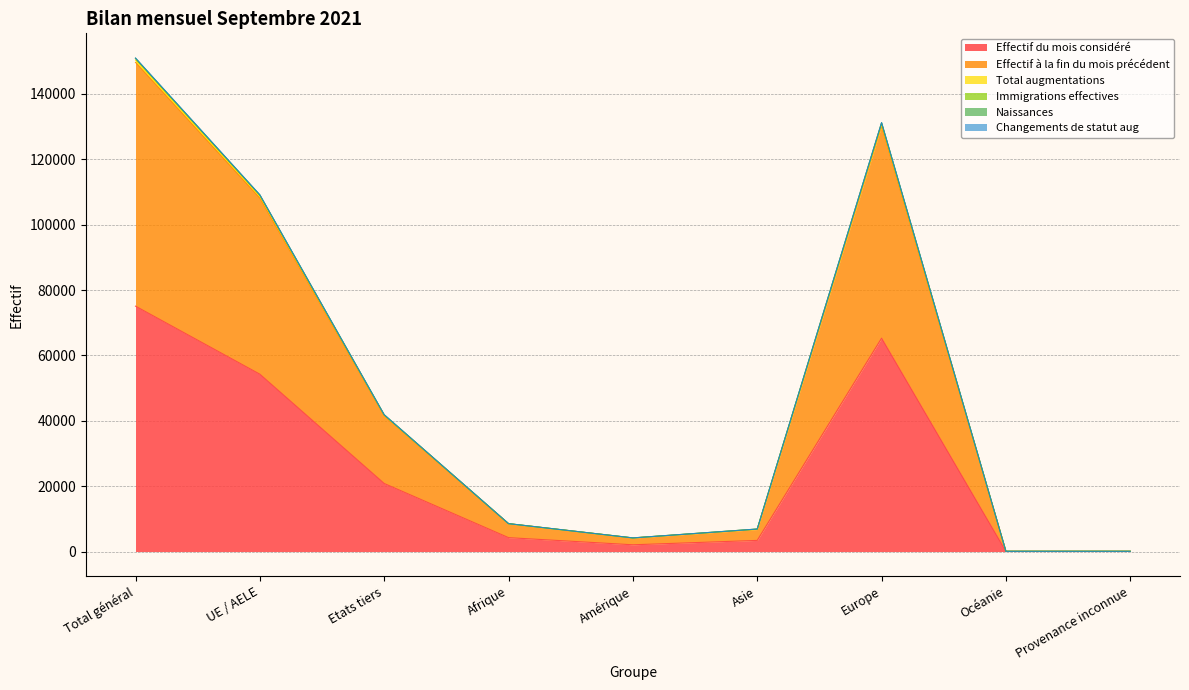

Reading left to right, extract all data points from this chart.

Effectif du mois considéré: 75057	54241	20816	4248	2063	3406	65263	38	39
Effectif à la fin du mois précédent: 149627	108125	41502	8475	4120	6732	130145	77	78
Total augmentations: 150962	109123	41839	8536	4170	6885	131216	77	78
Immigrations effectives: 150805	108997	41808	8529	4168	6879	131074	77	78
Naissances: 150307	108626	41681	8507	4147	6813	130685	77	78
Changements de statut aug: 150888	109057	41831	8535	4168	6882	131148	77	78